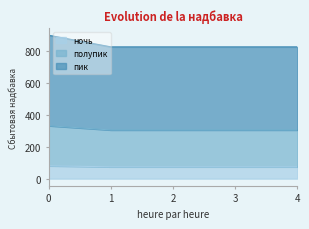

How many distinct data groups are displayed?

3